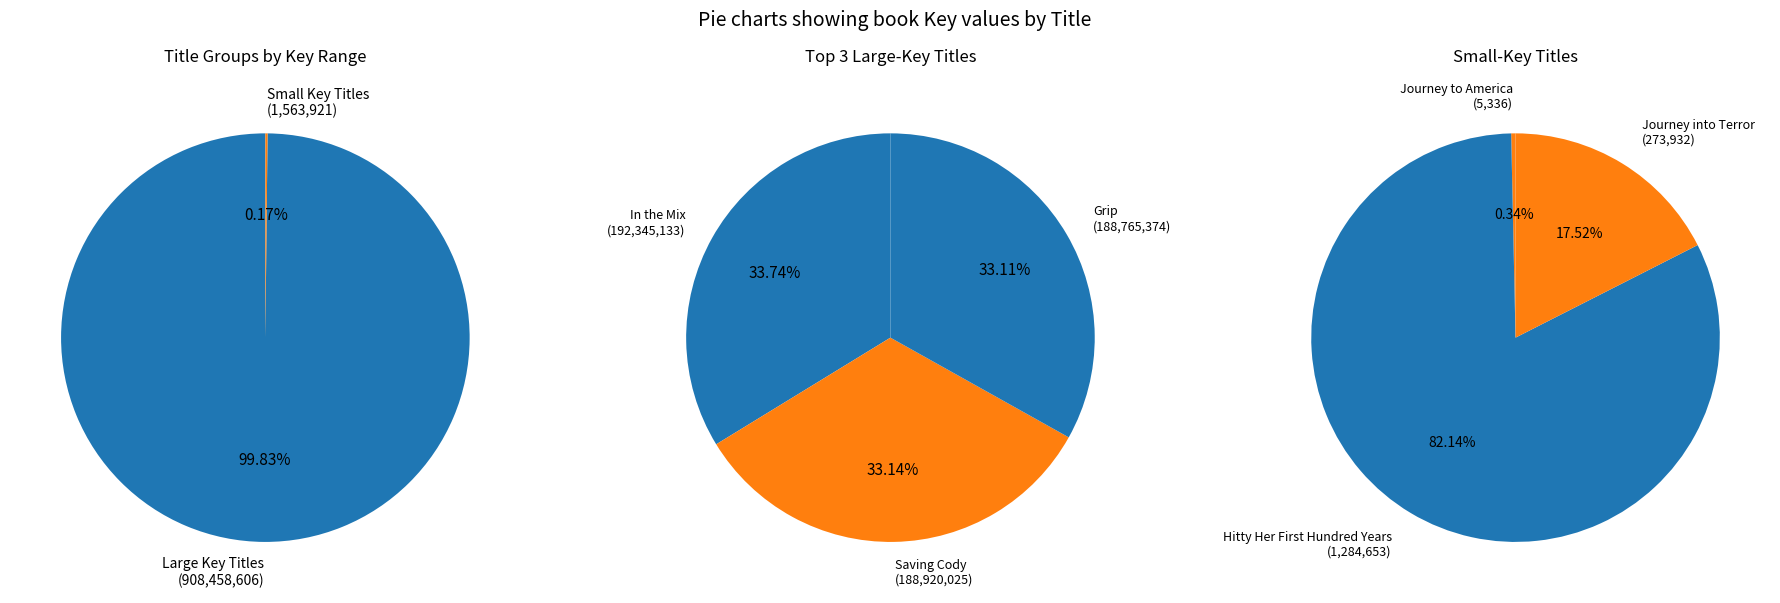

Approximately how many times larger is the value at In the Mix compared to Journey to America?

36046.7